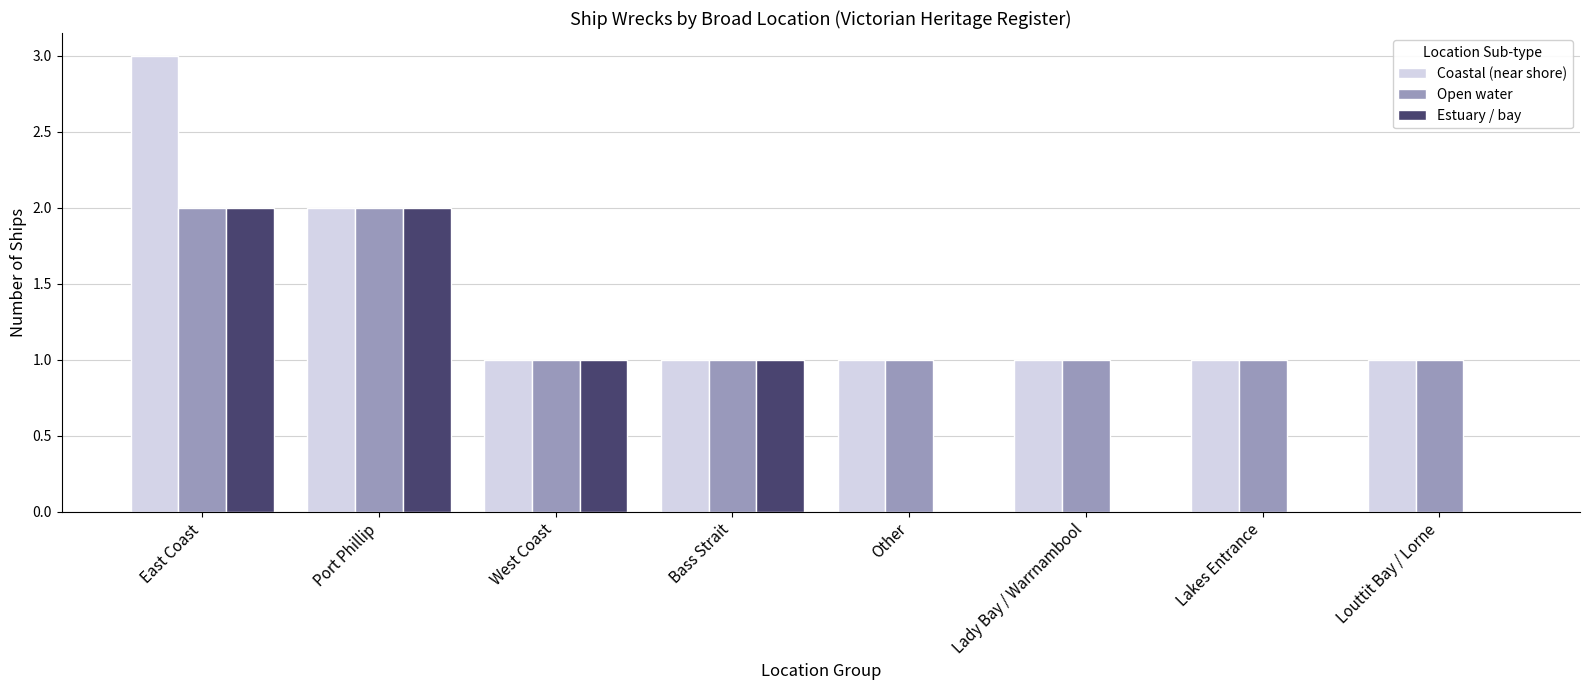

The value of Open water at Port Phillip is 2. True or false?

True